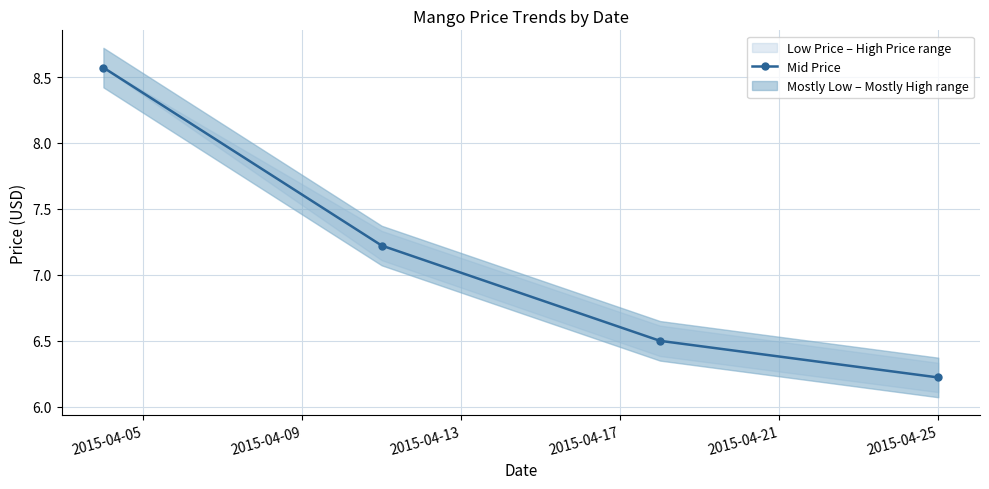

What is the sum of all values?

28.5